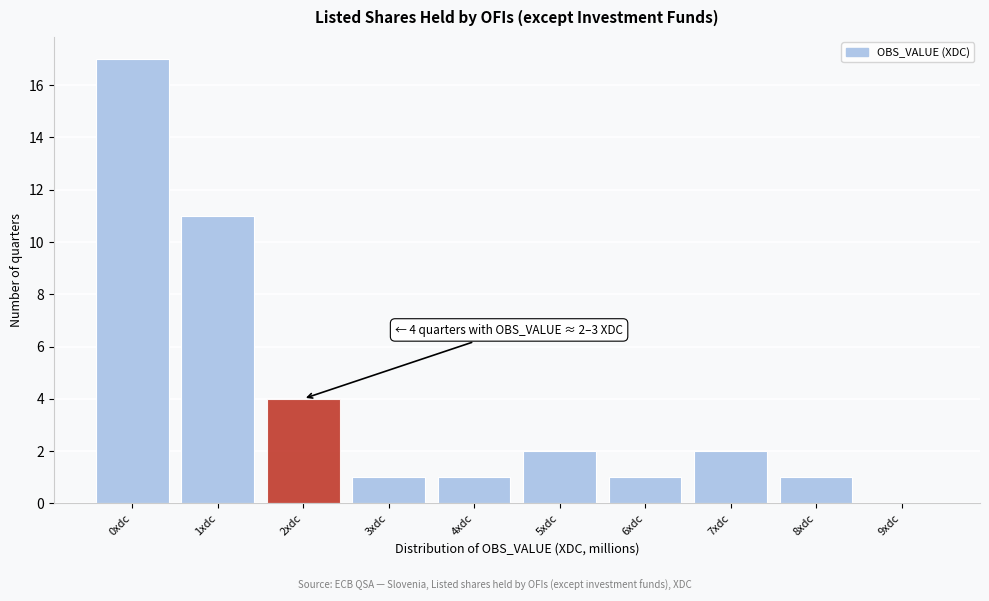

Reading left to right, list all the values displayed in this chart.

0xdc=17	1xdc=11	2xdc=4	3xdc=1	4xdc=1	5xdc=2	6xdc=1	7xdc=2	8xdc=1	9xdc=0